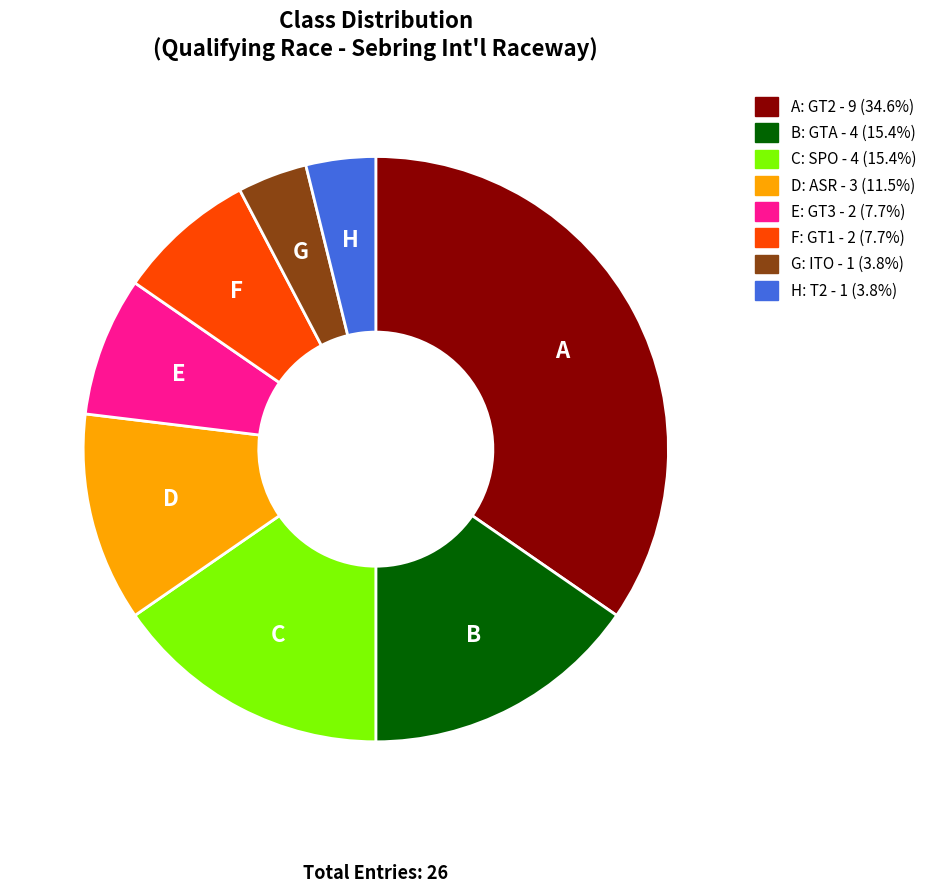

Is there a majority slice in this chart?

No